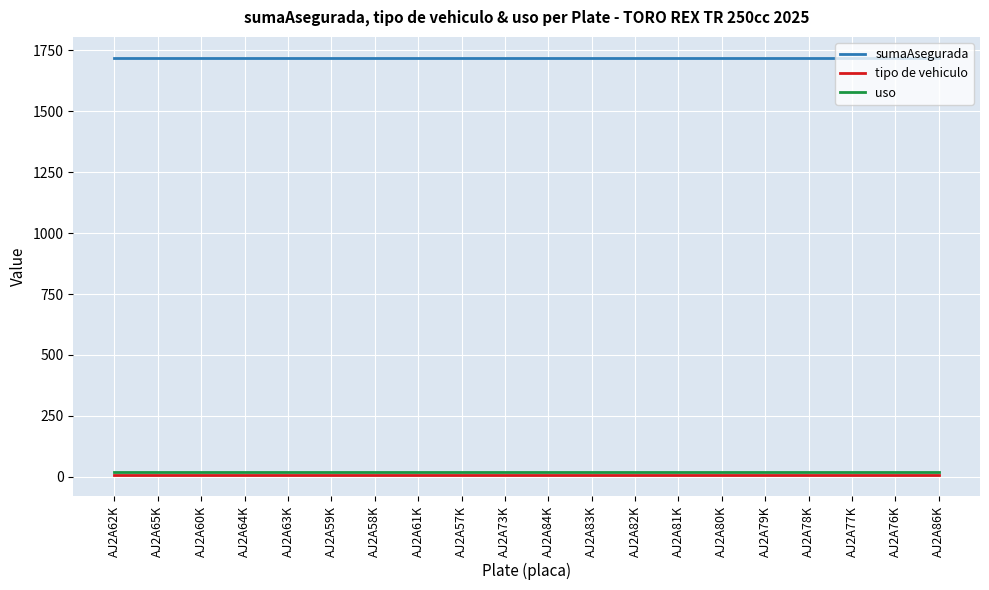

True or false: tipo de vehiculo and uso intersect in this chart.

False